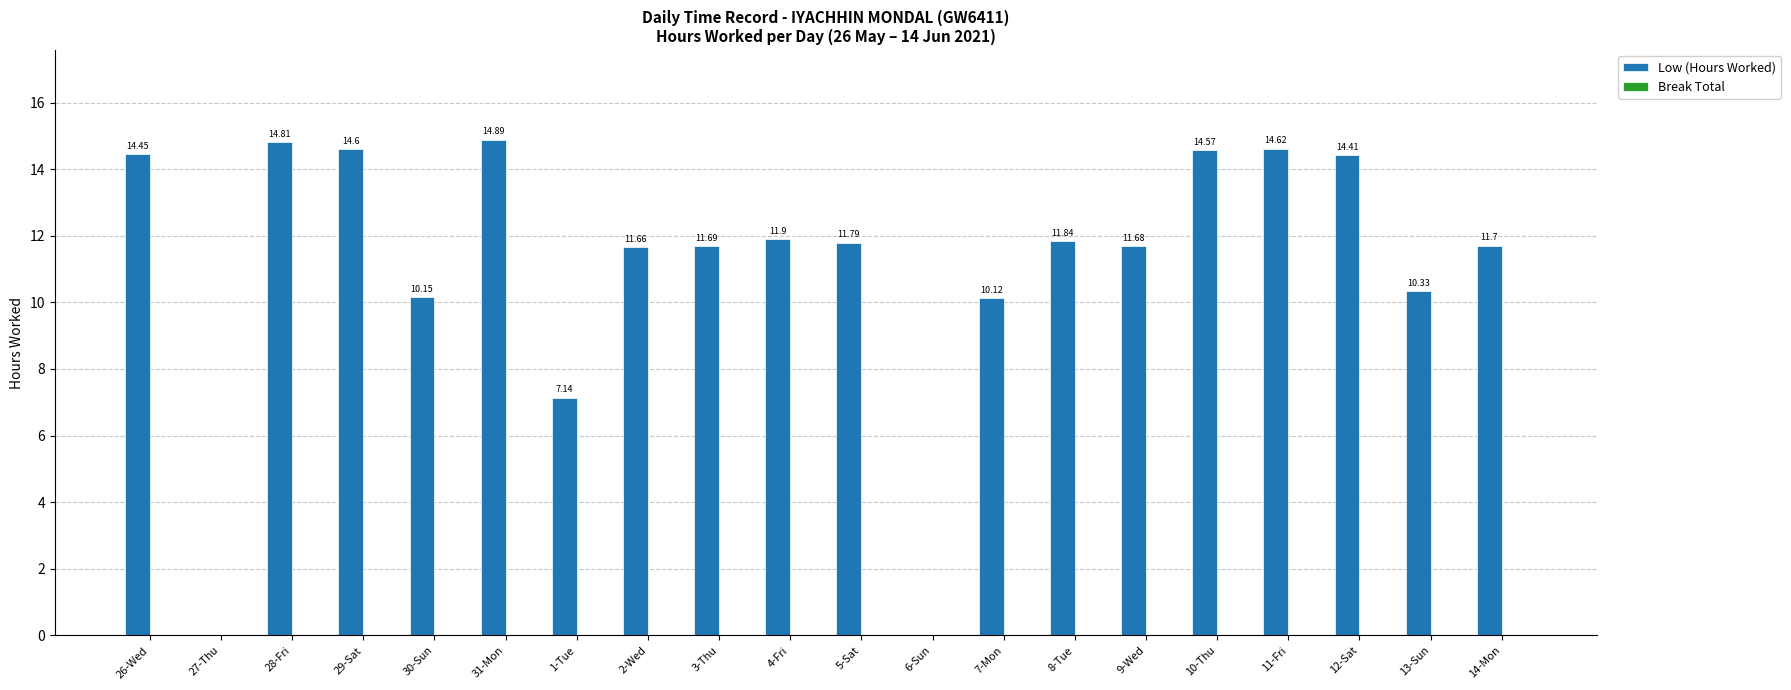

How many distinct data groups are displayed?

1